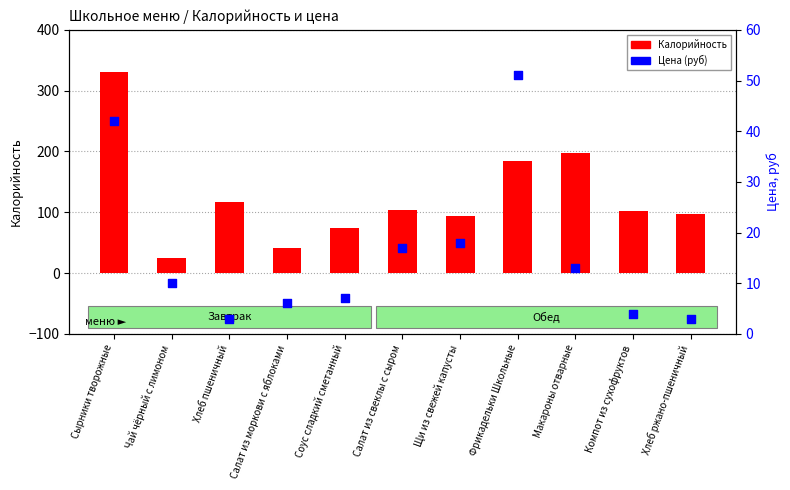

At how many categories does at least one series exceed 60?

9